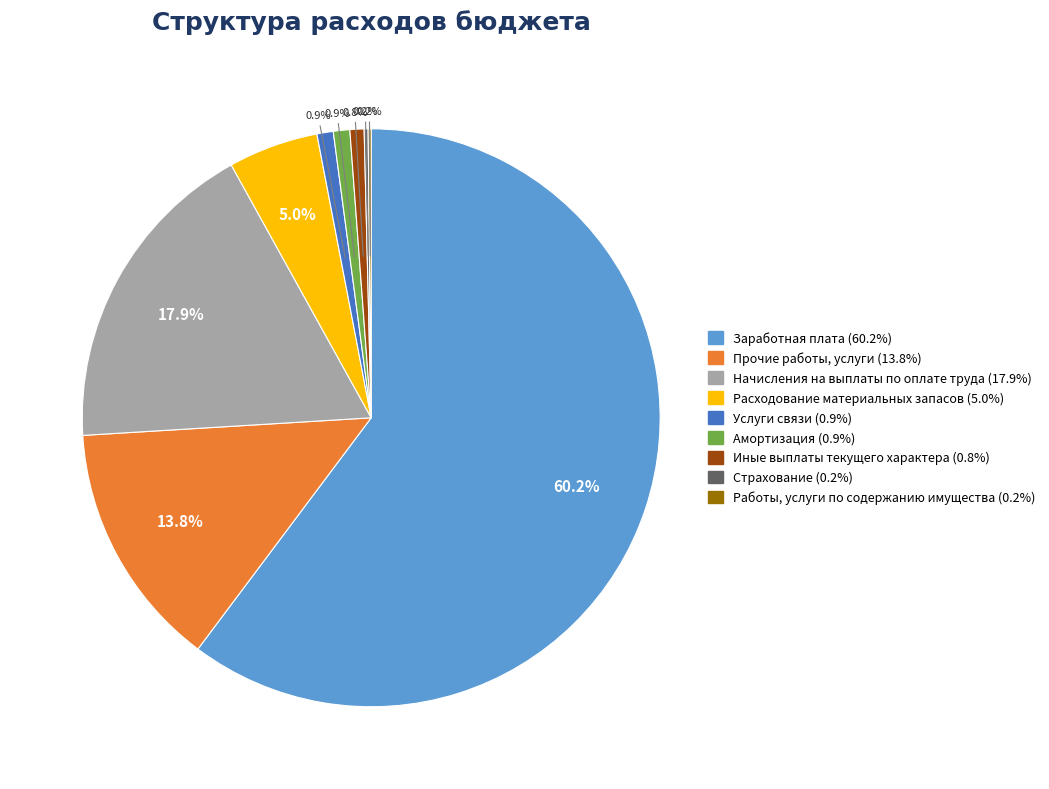

Which slice represents more than half of the pie?

Заработная плата